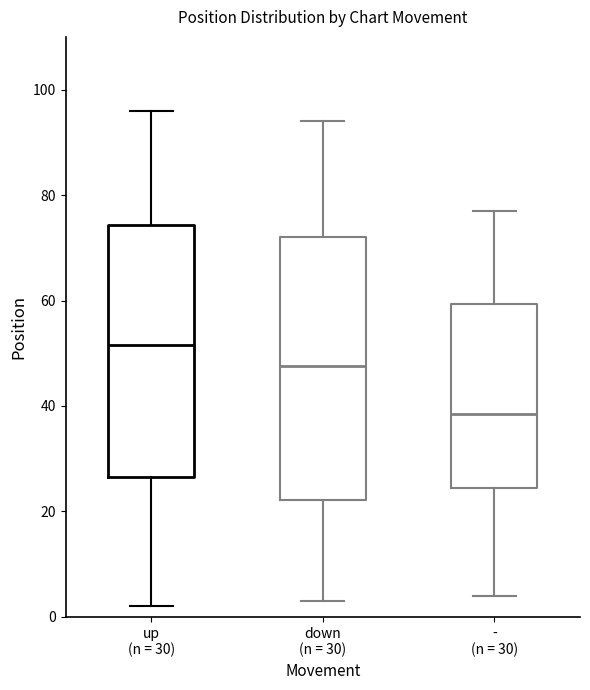

Which box is the tallest, from its lower edge to its upper edge?

down (n = 30)